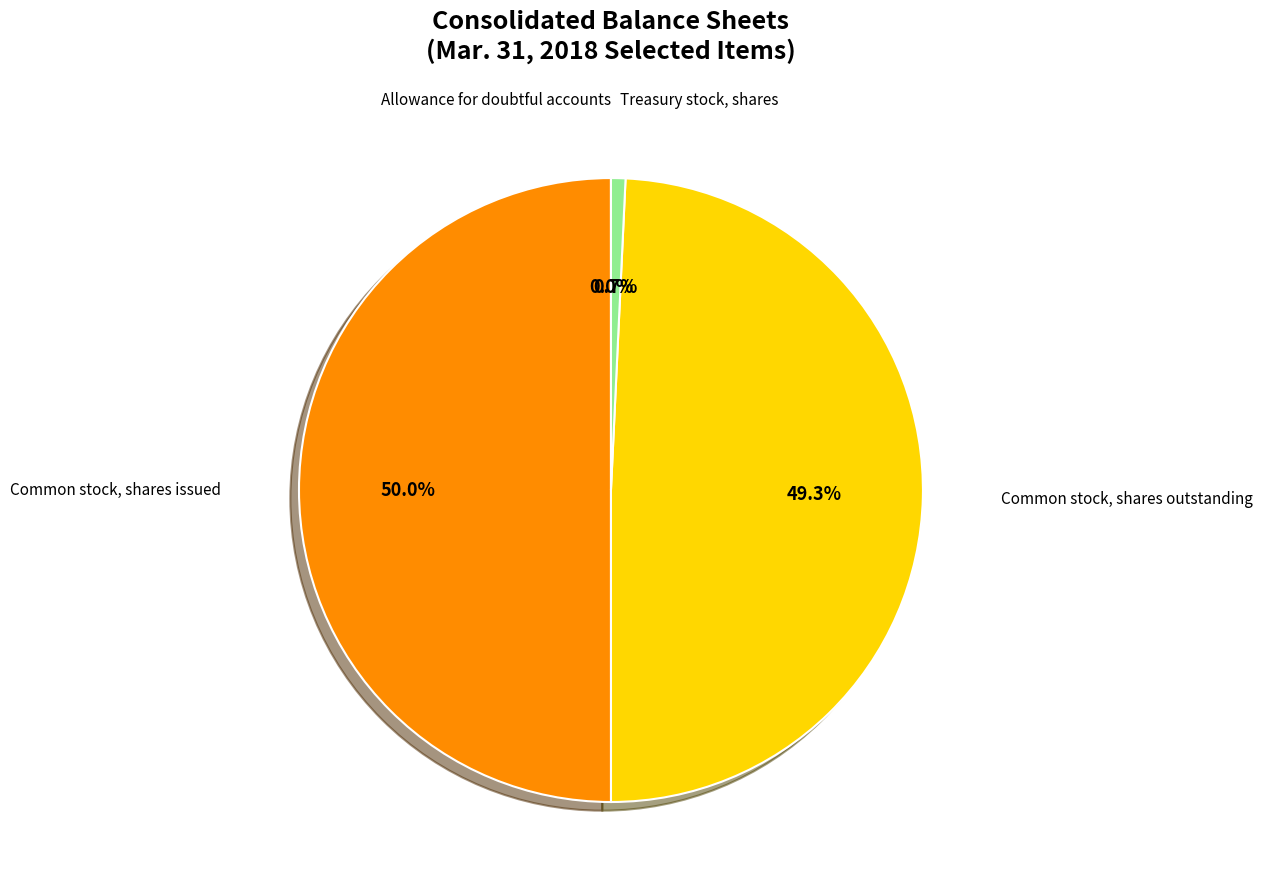

To the nearest percent, what is the average slice percentage?

25%